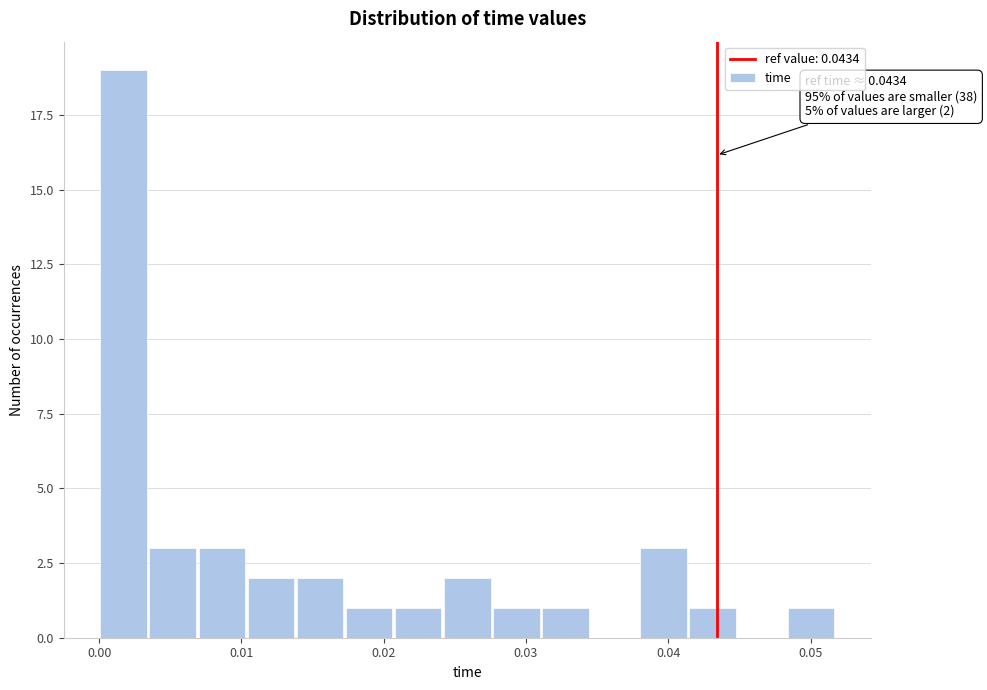

Around what value on the x-axis is the tallest bar? Give the approximate position of its centre, as read against the axis.

0.002